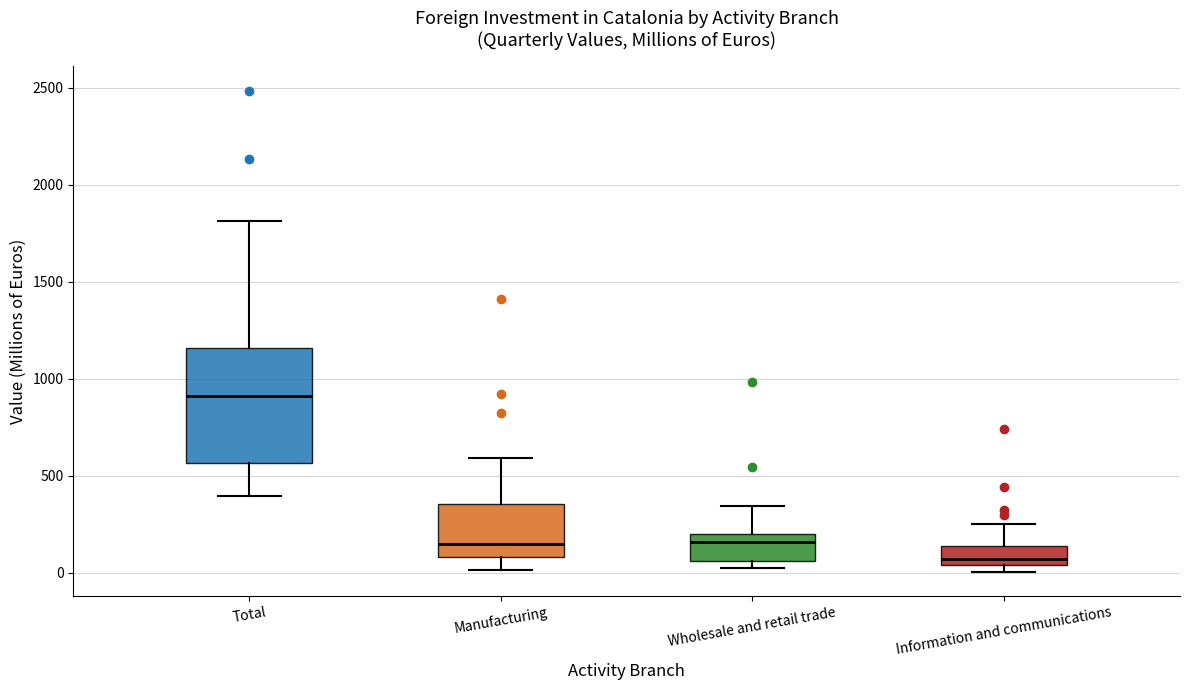

Where does the median line of the box for Wholesale and retail trade sit on the y-axis? The values are not printed on the chart, so give them approximately, as read against the axis.

150